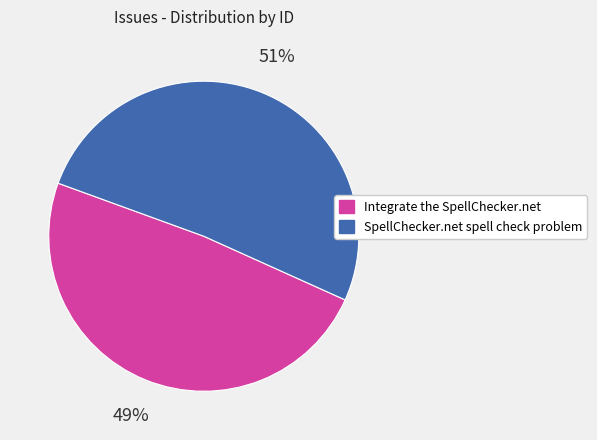

To the nearest percent, what is the difference between the largest and smallest slice percentages?

2%